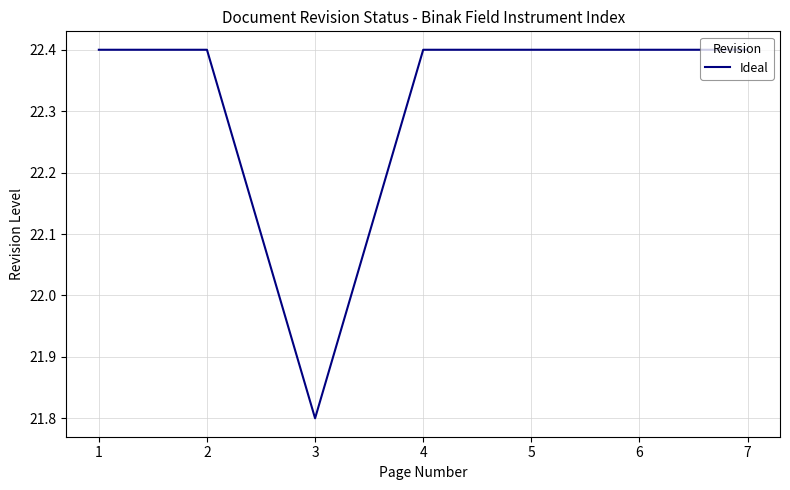

What is the sum of all values?

156.2